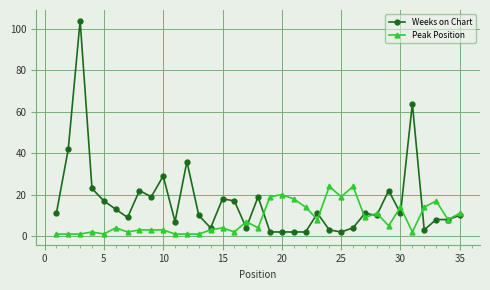

True or false: Weeks on Chart has more than 1 points higher than both neighbors.

True